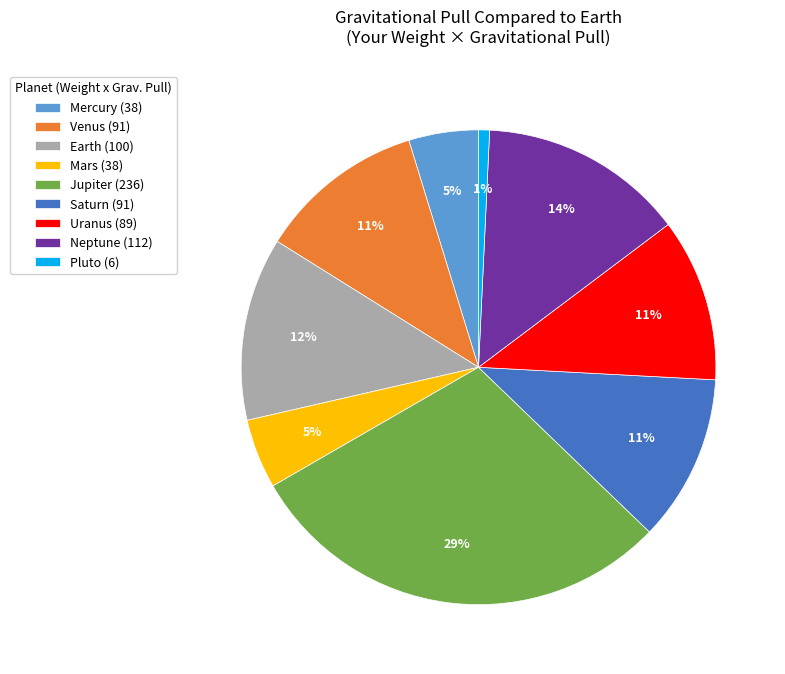

Between Pluto (6) and Earth (100), which is larger?

Earth (100)